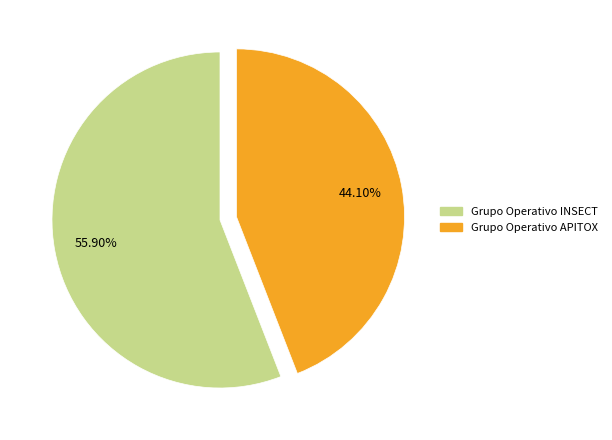

Rank the categories by value from lowest to highest.

Grupo Operativo APITOX, Grupo Operativo INSECT